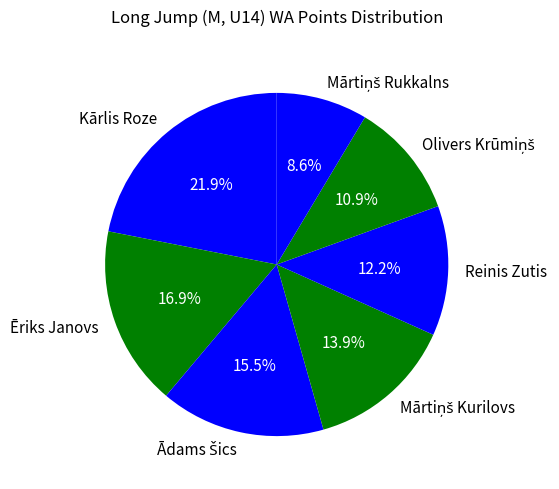

How much of the chart is everything except Reinis Zutis?

87.8%